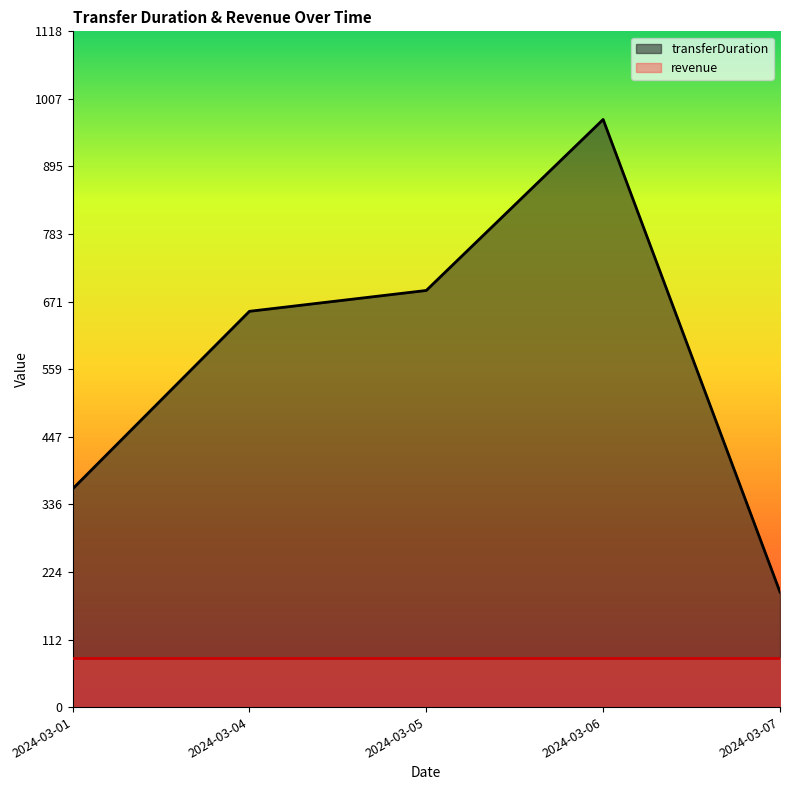

True or false: transferDuration and revenue intersect in this chart.

False